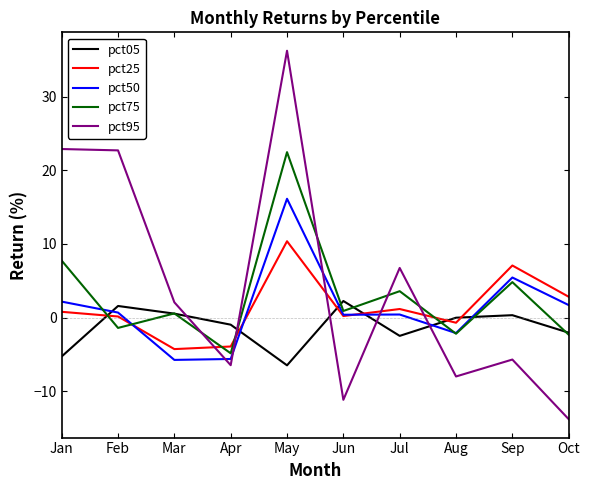

Rank the series by their maximum value, from lowest to highest.

pct05, pct25, pct50, pct75, pct95